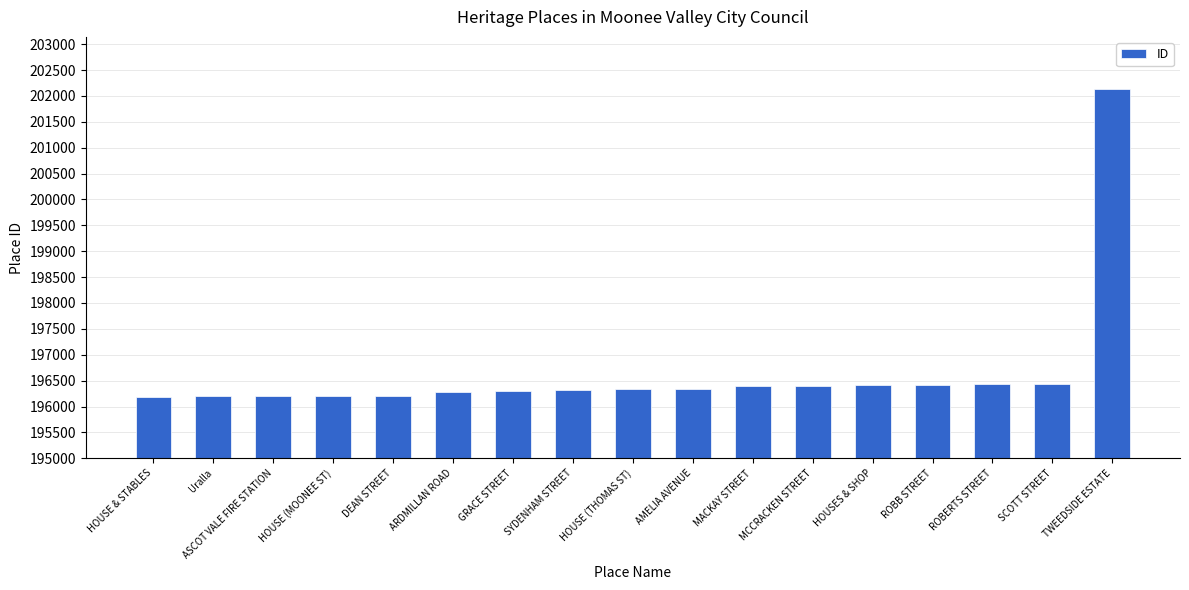

What is the change in value from ASCOT VALE FIRE STATION to TWEEDSIDE ESTATE?

+5942